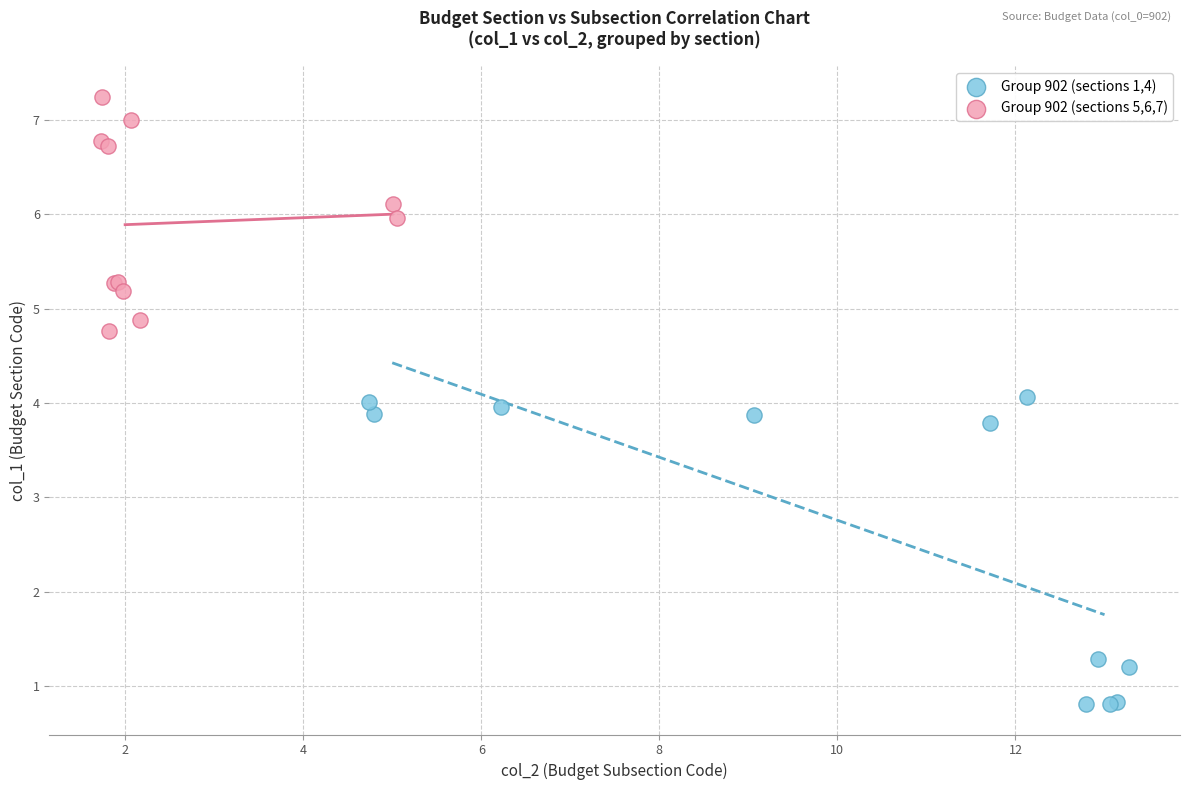

Which series has the largest Y range (max minus min)?

Group 902 (sections 1,4)